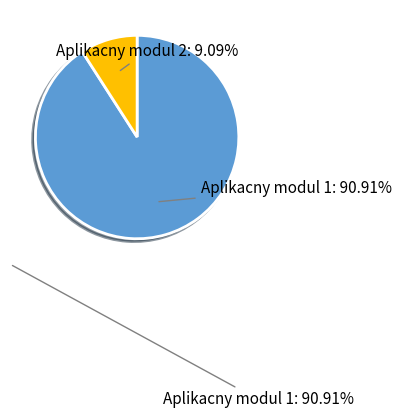

Does any single category account for the majority?

Yes